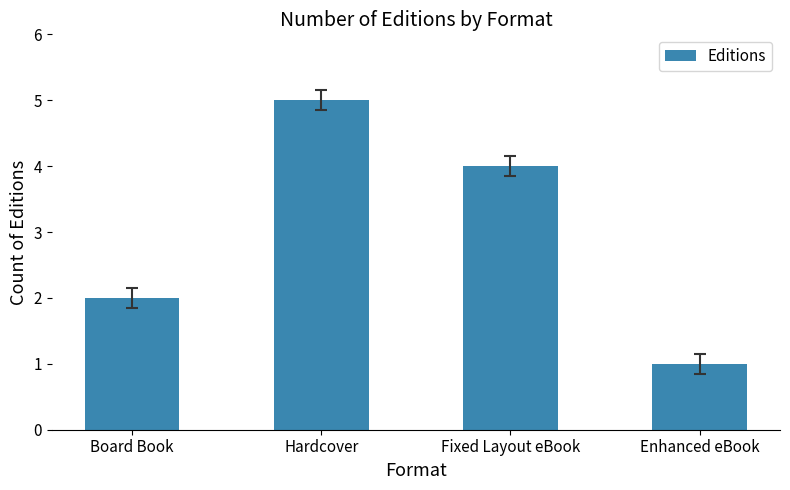

List the labels in order of value, largest first.

Hardcover, Fixed Layout eBook, Board Book, Enhanced eBook